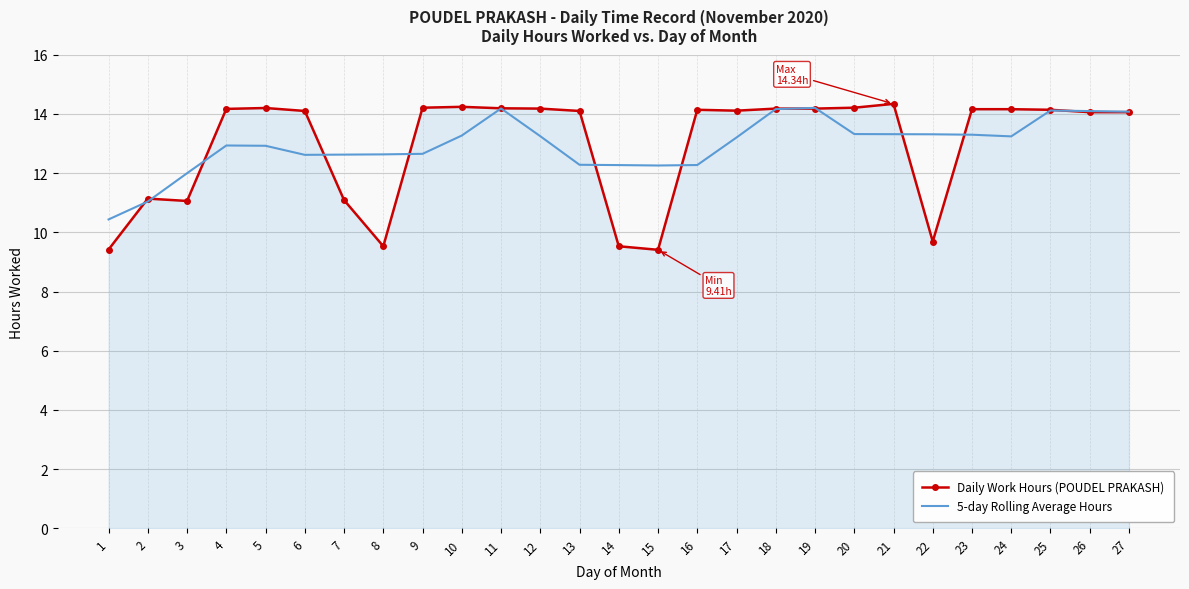

Is it true that 5-day Rolling Average Hours equals 4.1 at 19?

False